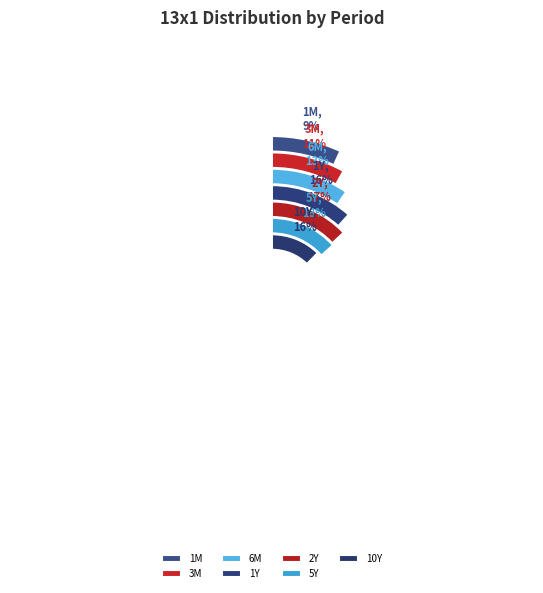

Is there a majority slice in this chart?

No